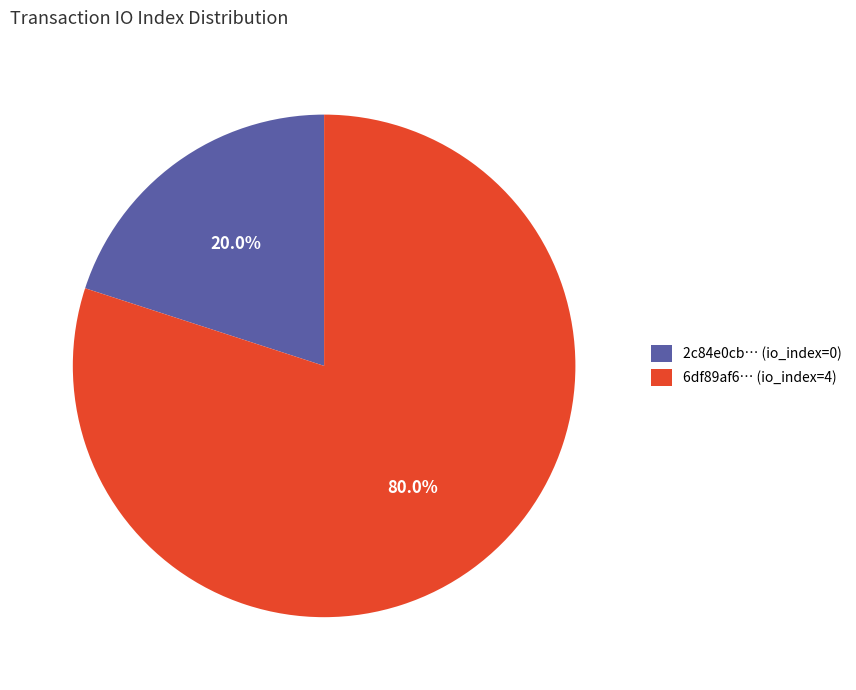

Which has a higher value, 2c84e0cb… (io_index=0) or 6df89af6… (io_index=4)?

6df89af6… (io_index=4)